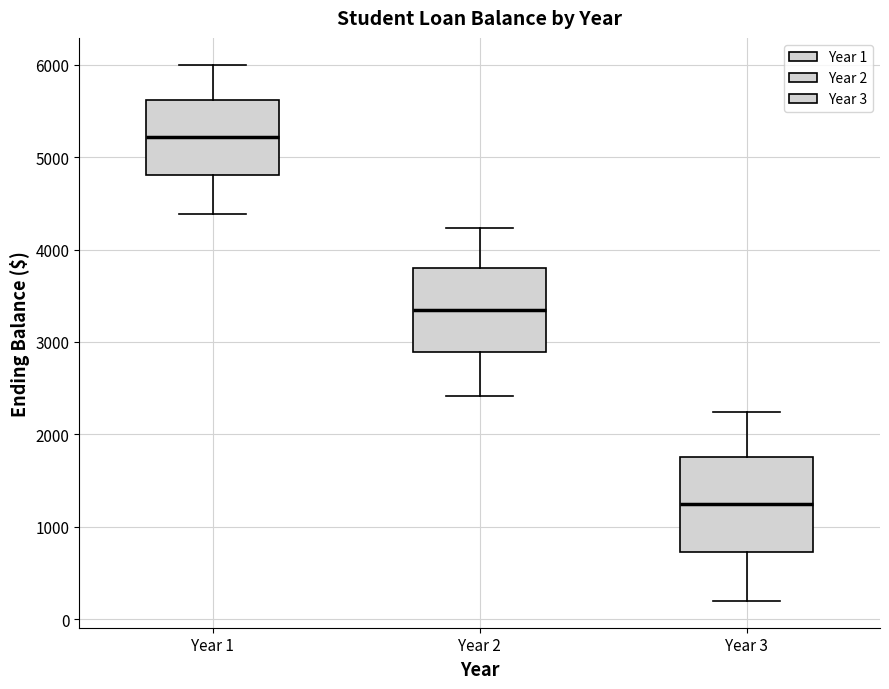

Reading left to right, read every box against the y-axis: the position of its median line, the range the box covers, and the ends of its whiskers. The values are not printed on the chart, so give them approximately, as read against the axis.

Year 1: median 5200, box 4800 to 5600, whiskers 4400 to 6000
Year 2: median 3400, box 2900 to 3800, whiskers 2400 to 4200
Year 3: median 1200, box 700 to 1800, whiskers 200 to 2200